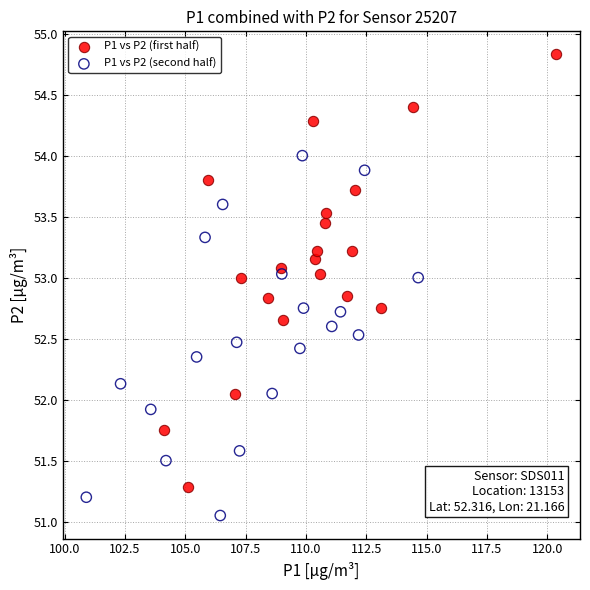

Which series has the largest Y range (max minus min)?

P1 vs P2 (first half)